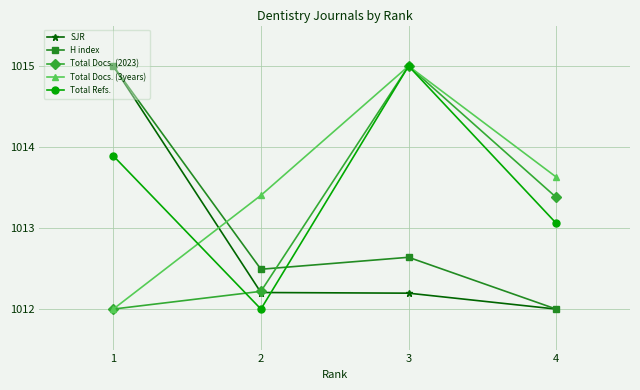

True or false: H index has a value of 296.9 at 2.

False